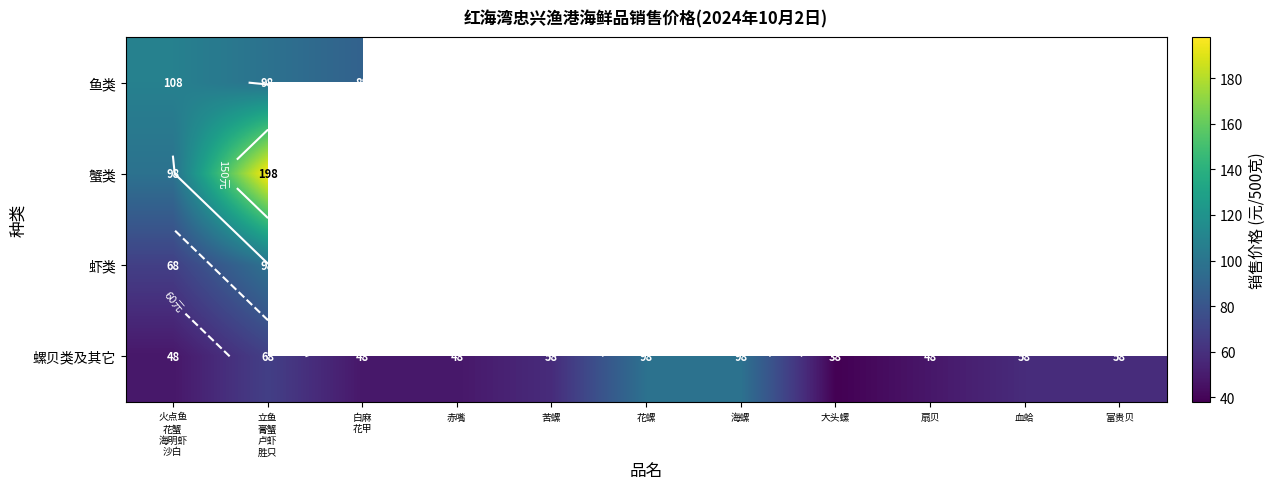

What is the minimum value shown in the chart?

38.0